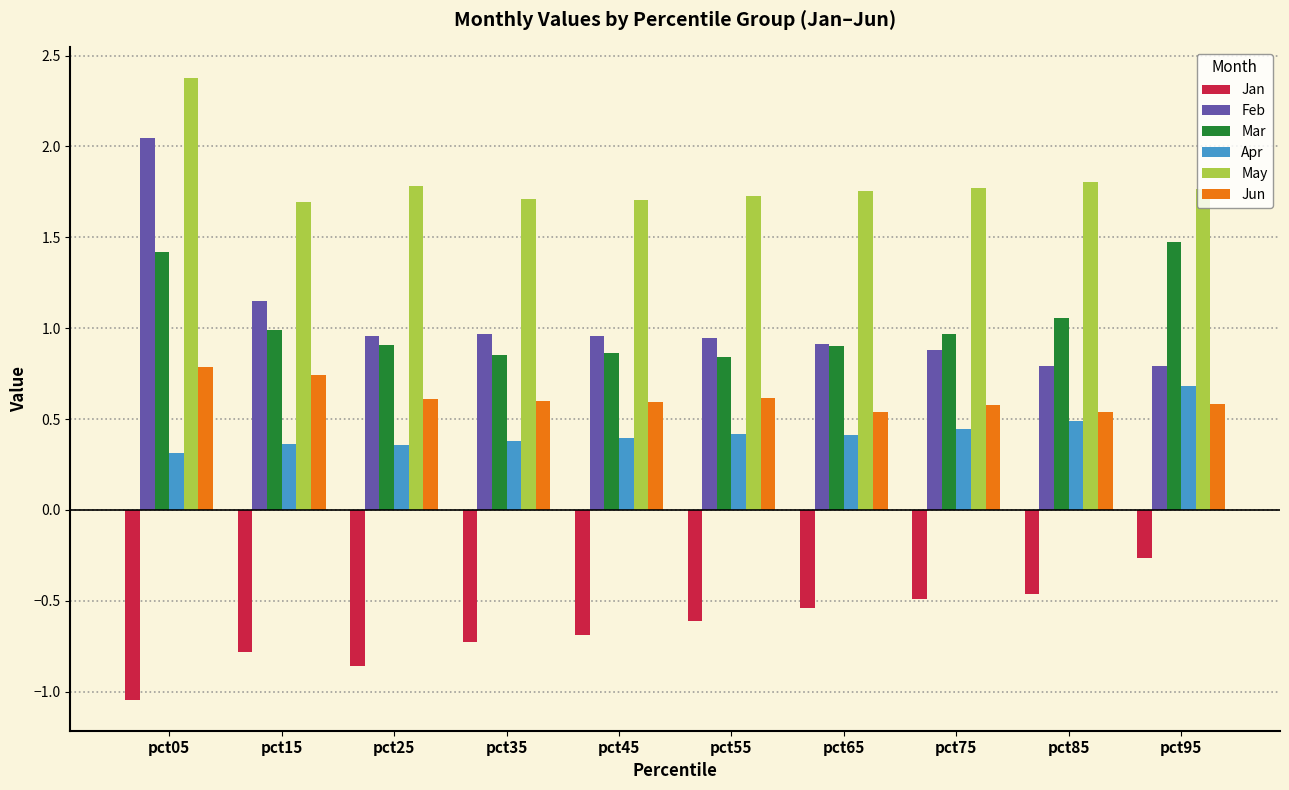

True or false: May has a value of 2.7 at pct65.

False